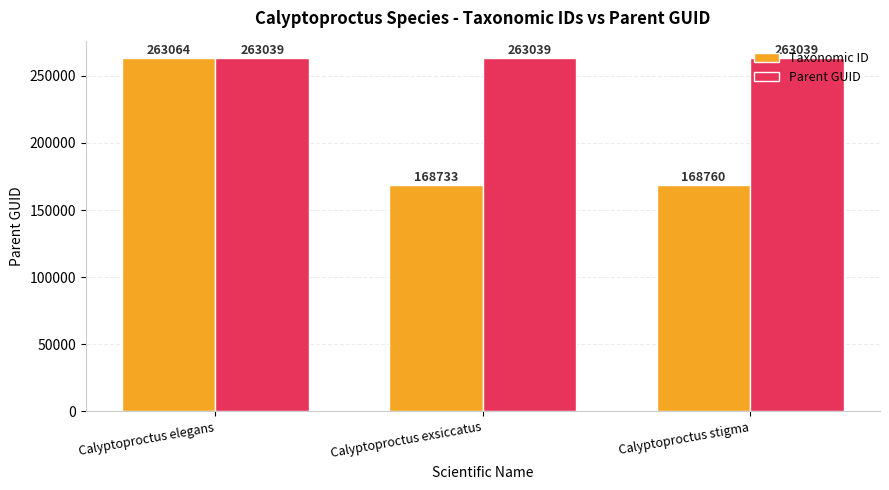

What is the average value of the Taxonomic ID series?

200186